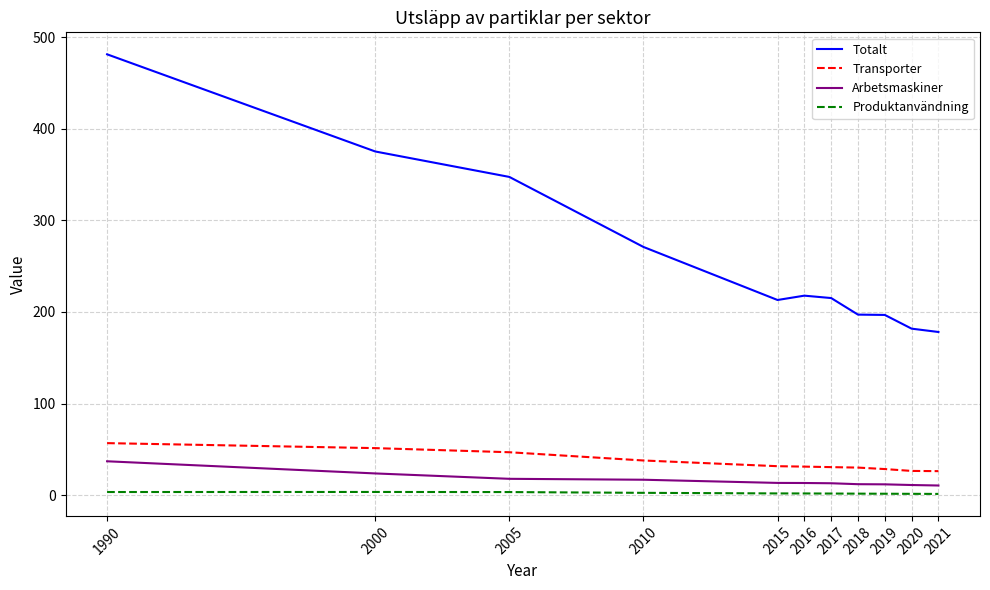

True or false: Totalt and Transporter cross at least once.

False